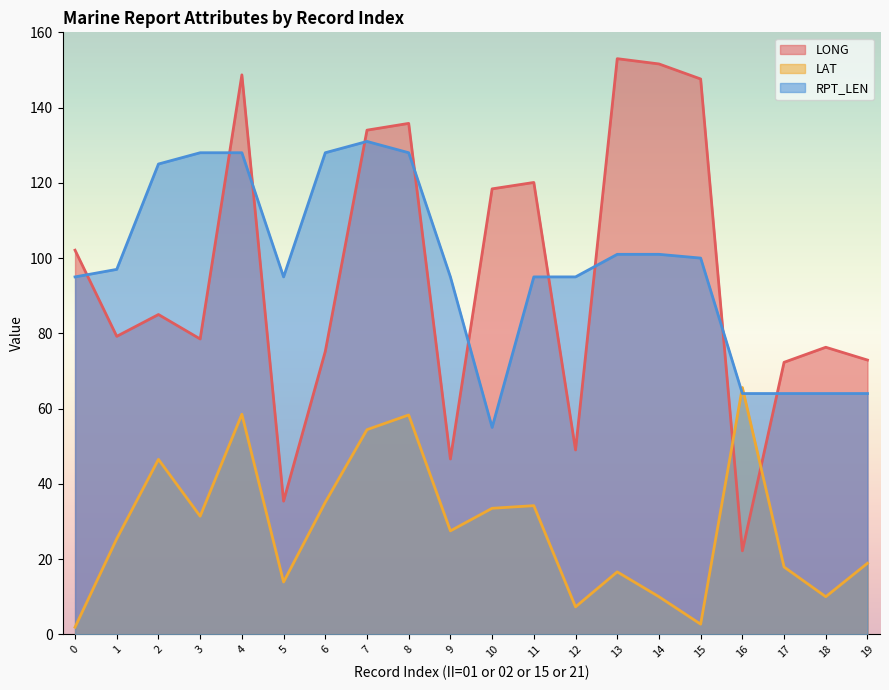

At which label does RPT_LEN reach its peak?

7